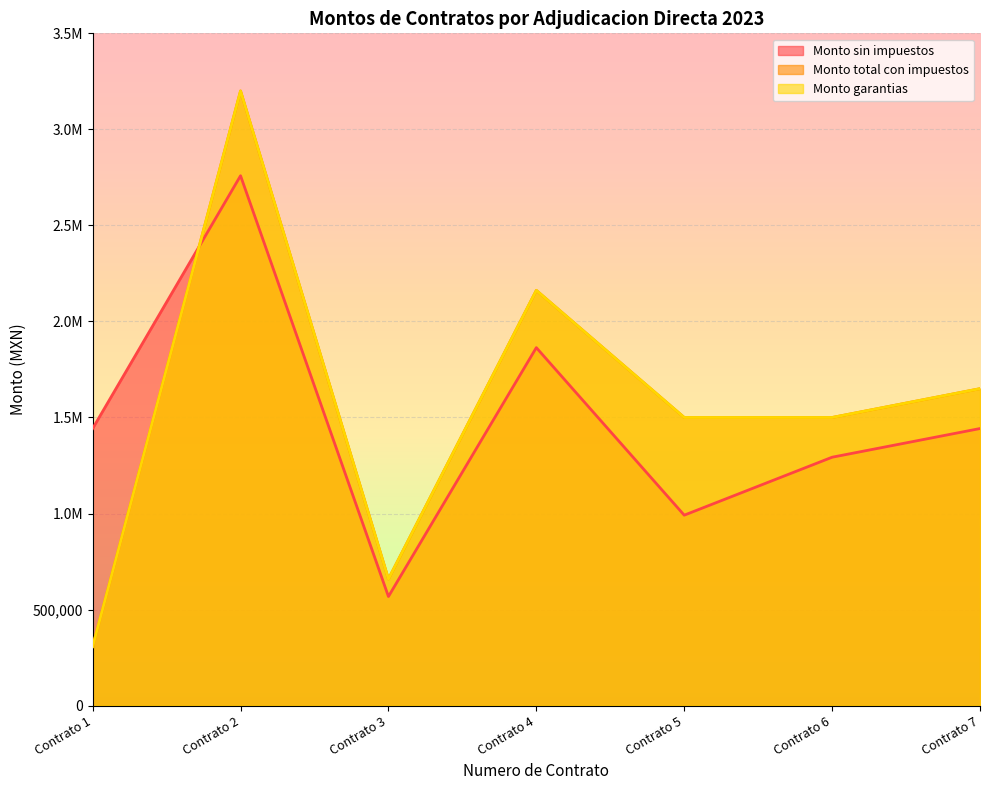

What is the average value of the Monto garantias series?

1568242.3